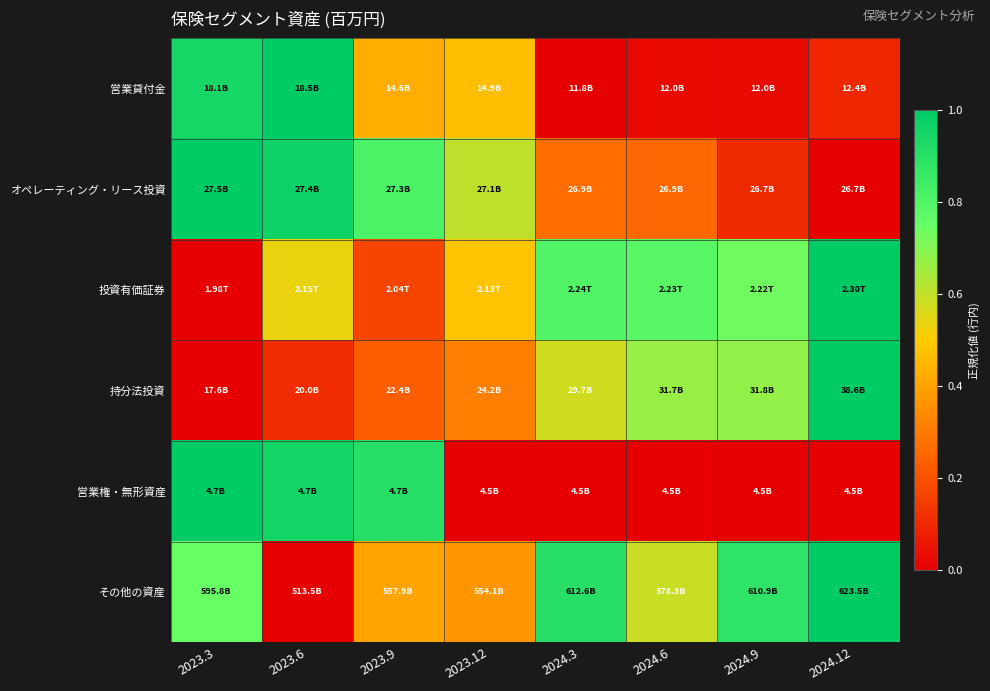

Which label corresponds to the largest value in the chart?

2023.6